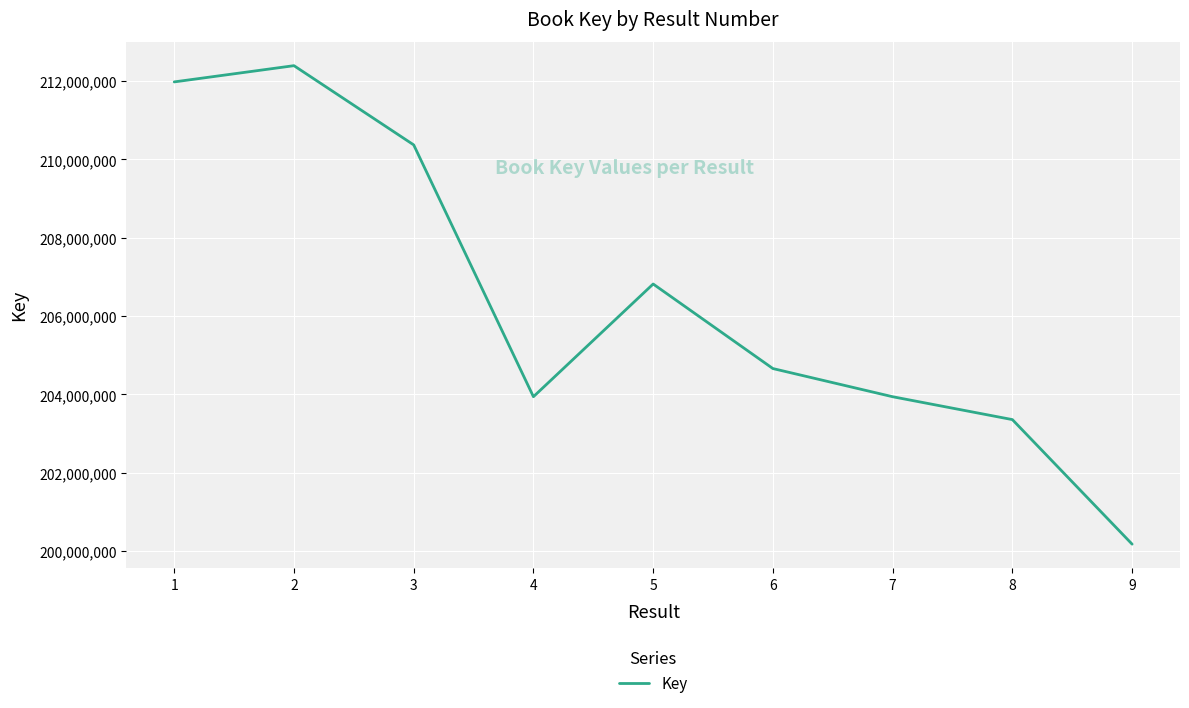

What is the approximate value at 9, to the nearest 50?

200177550